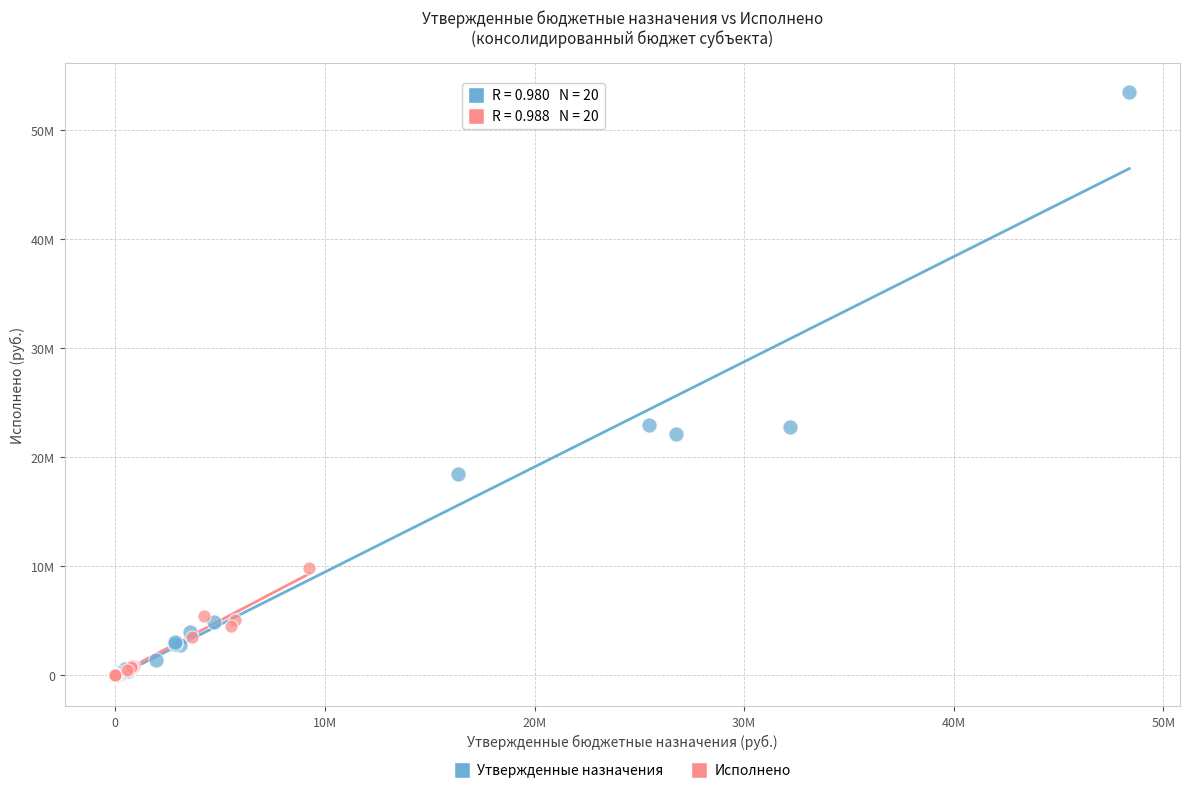

What are all the series names shown in the legend?

Утвержденные назначения, Исполнено